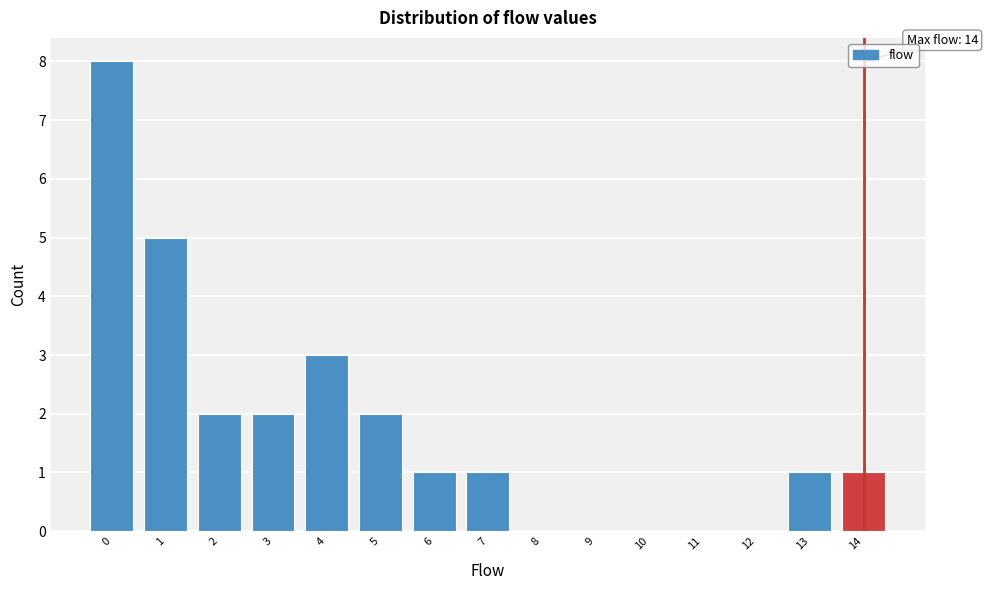

Which range on the x-axis has the tallest bar?

-0.5 to 0.5